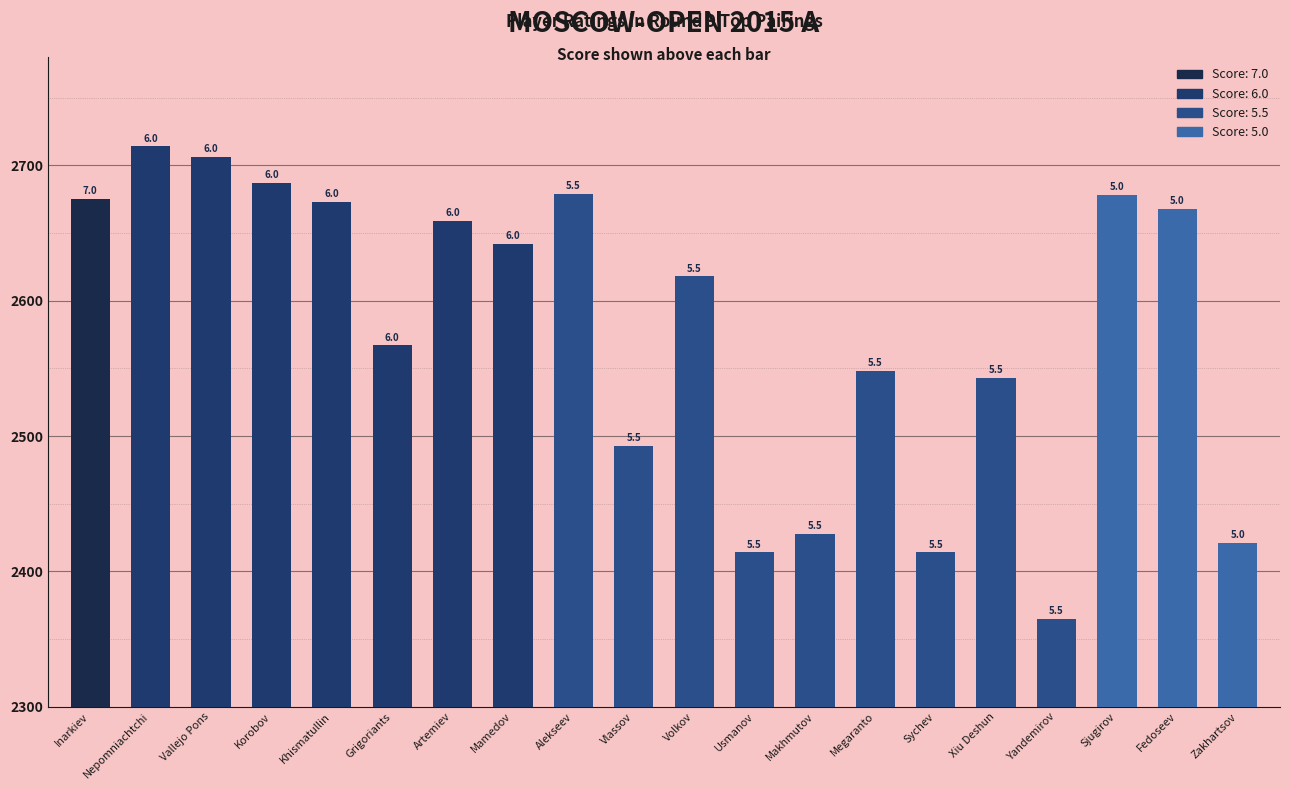

Does the chart contain any negative values?

No